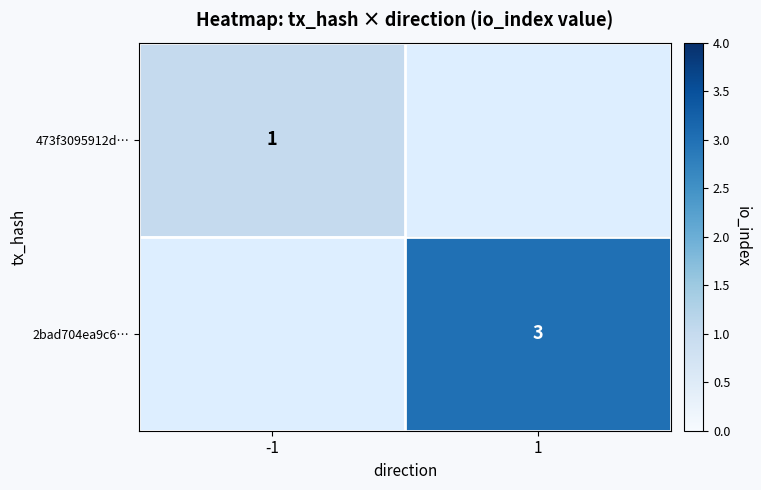

What is the maximum value shown in the chart?

3.0